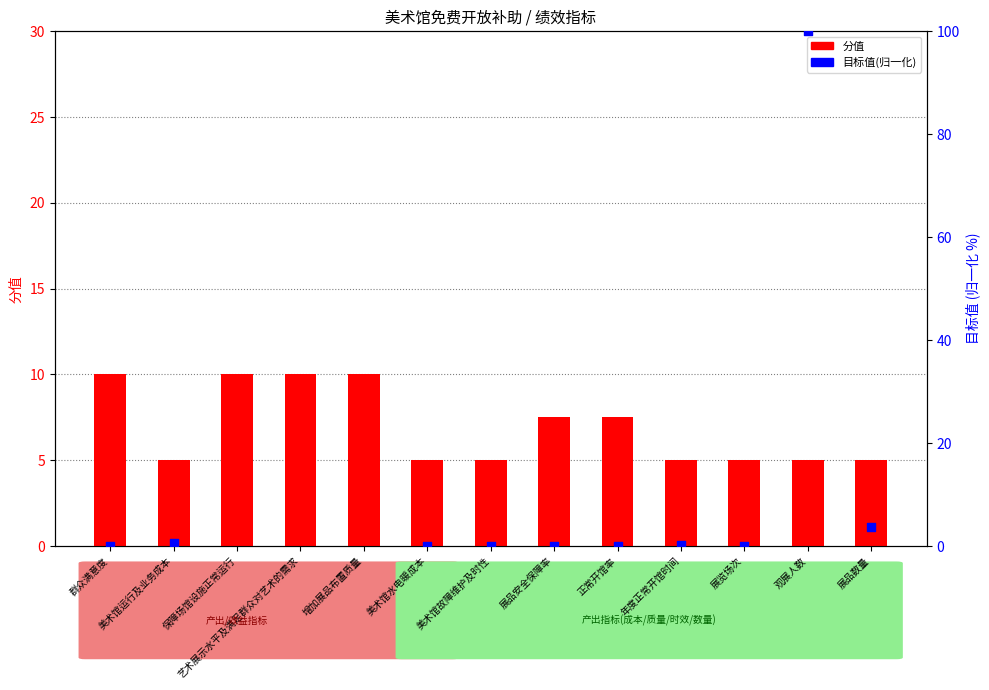

What is the ratio of the value at 美术馆运行及业务成本 to the value at 展览场次?

1.0